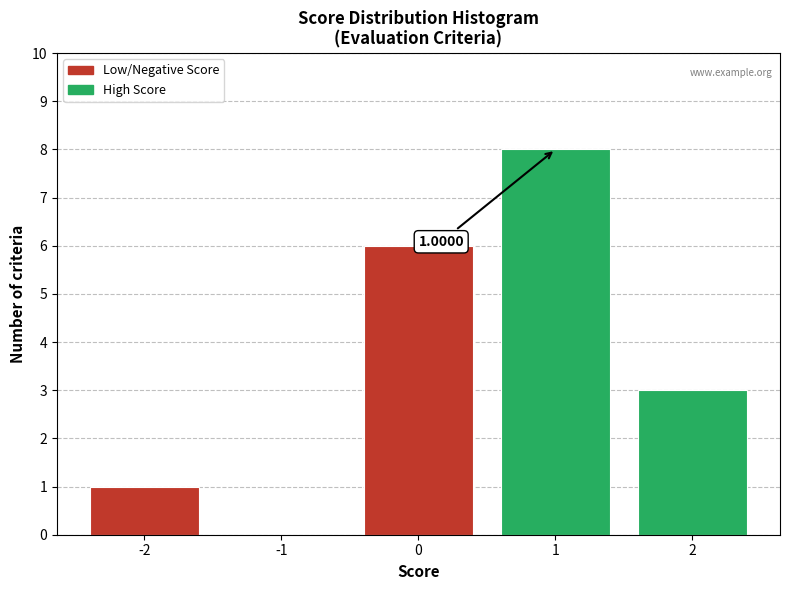

Which range on the x-axis has the tallest bar?

0.5 to 1.5